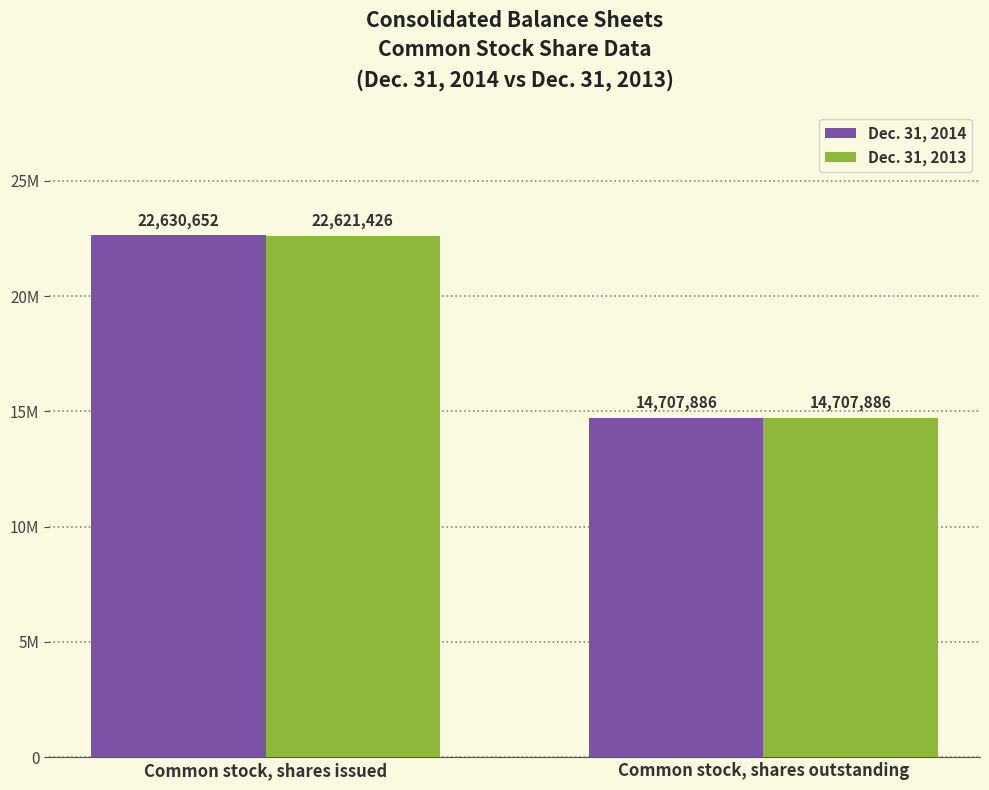

What are all the series names shown in the legend?

Dec. 31, 2014, Dec. 31, 2013